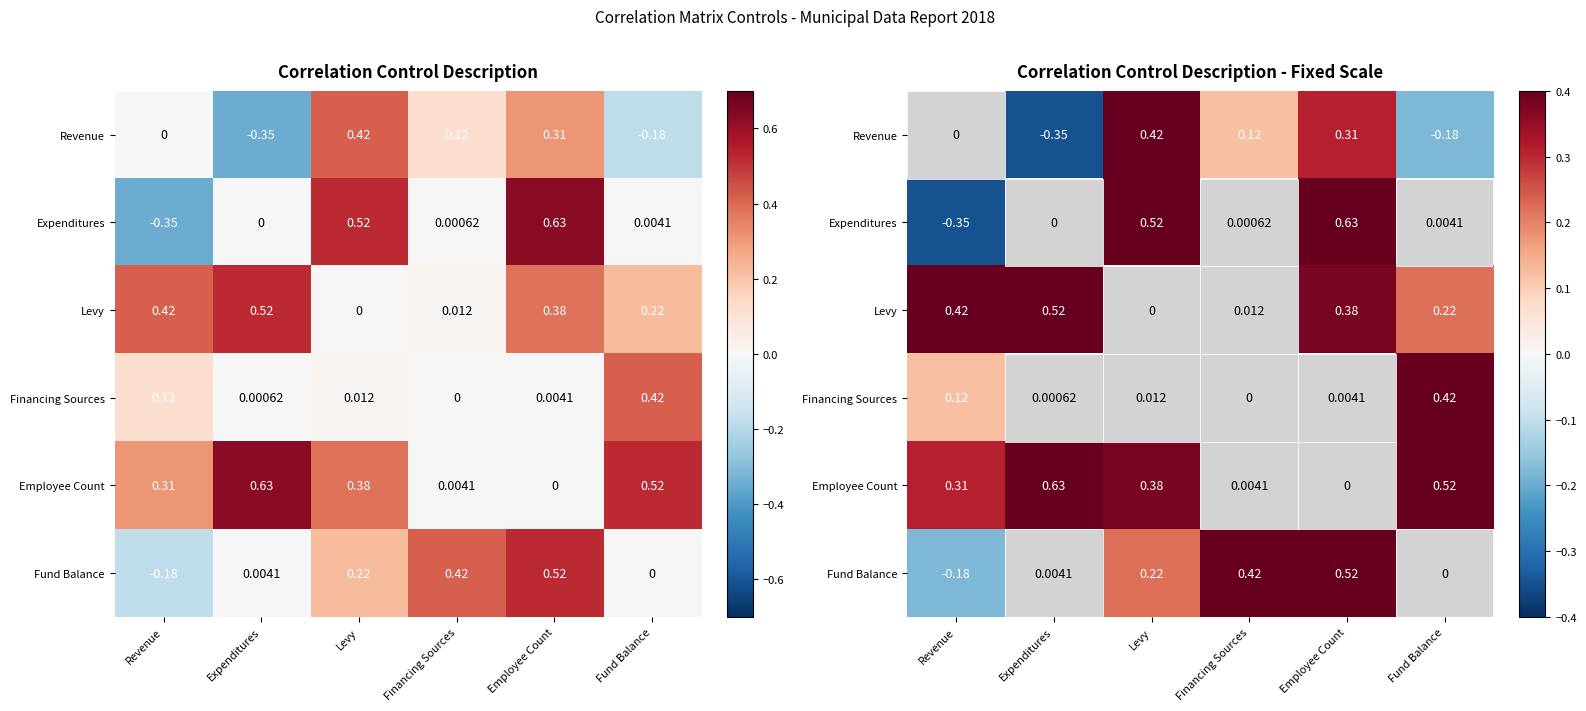

Where does the Expenditures series first go above 0?

Levy